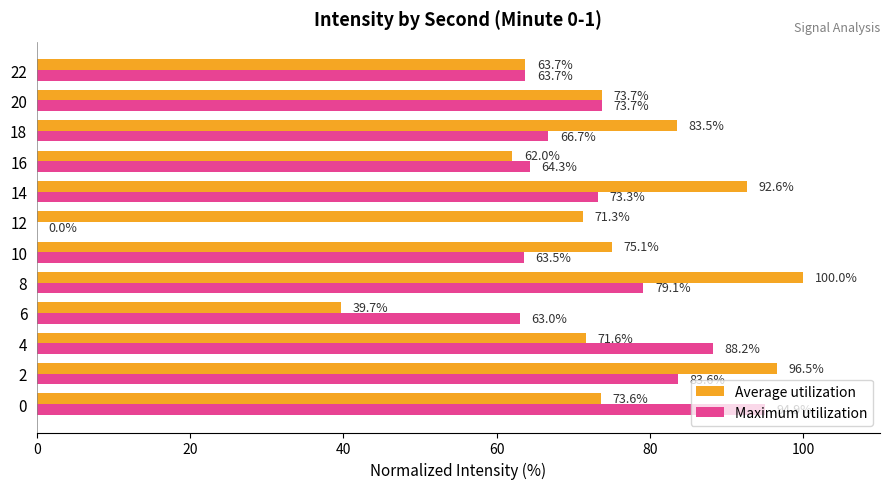

Which category has the highest value across all series?

8